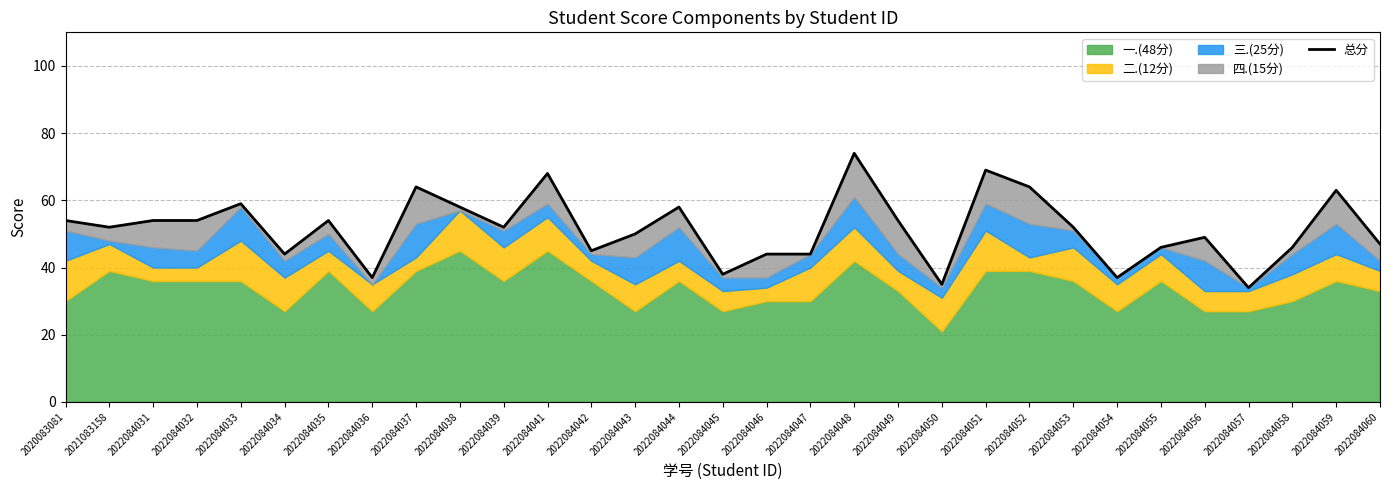

Reading left to right, list all the values displayed in this chart.

54	52	54	54	59	44	54	37	64	58	52	68	45	50	58	38	44	44	74	54	35	69	64	52	37	46	49	34	46	63	47